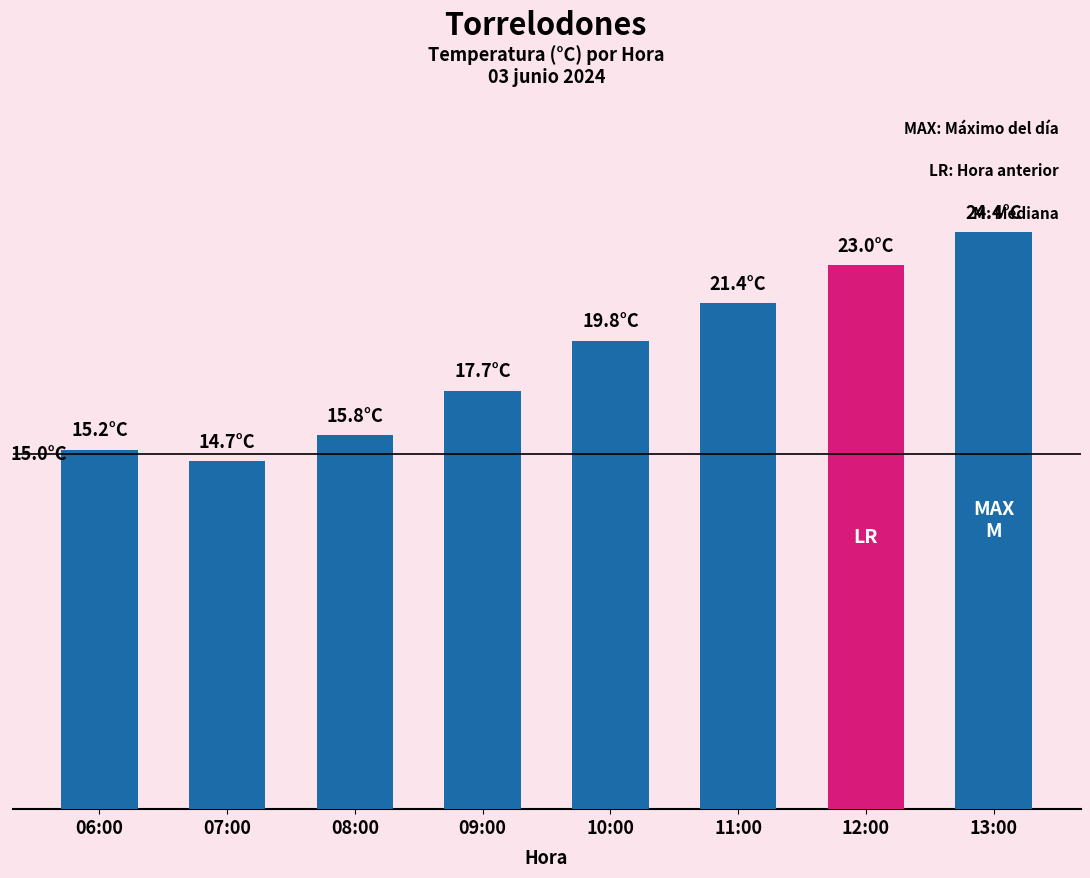

Which label corresponds to the largest value in the chart?

13:00